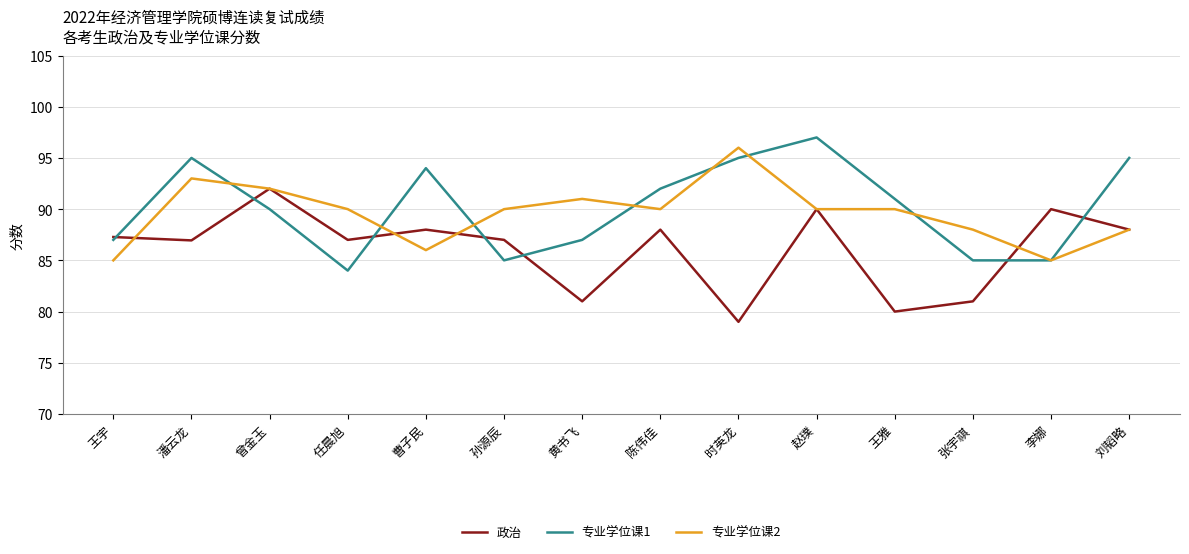

Where does the 专业学位课2 series first go above 90?

潘云龙